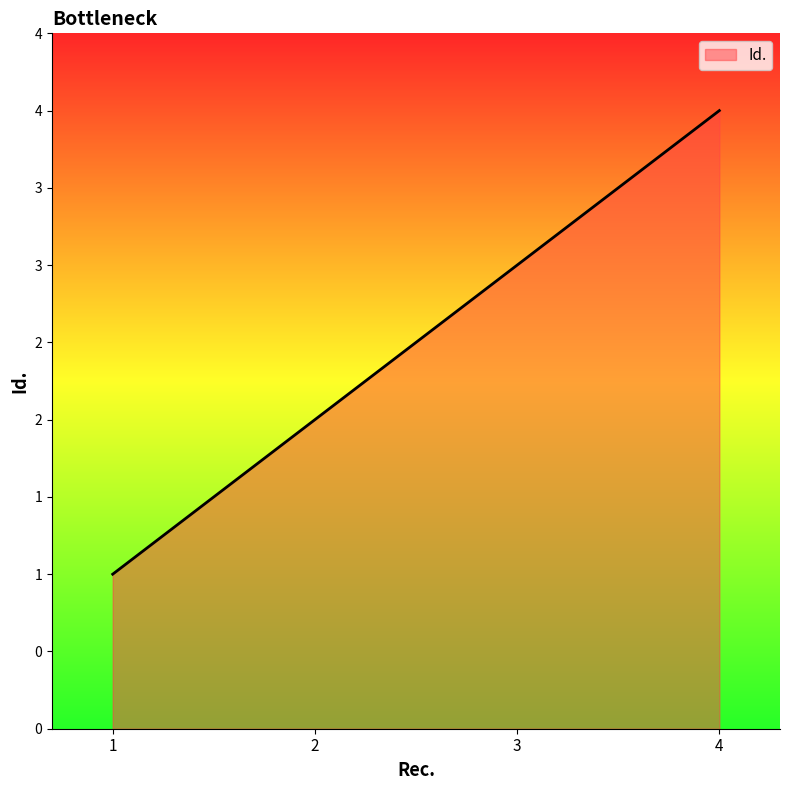

What is the sum of all values?

10